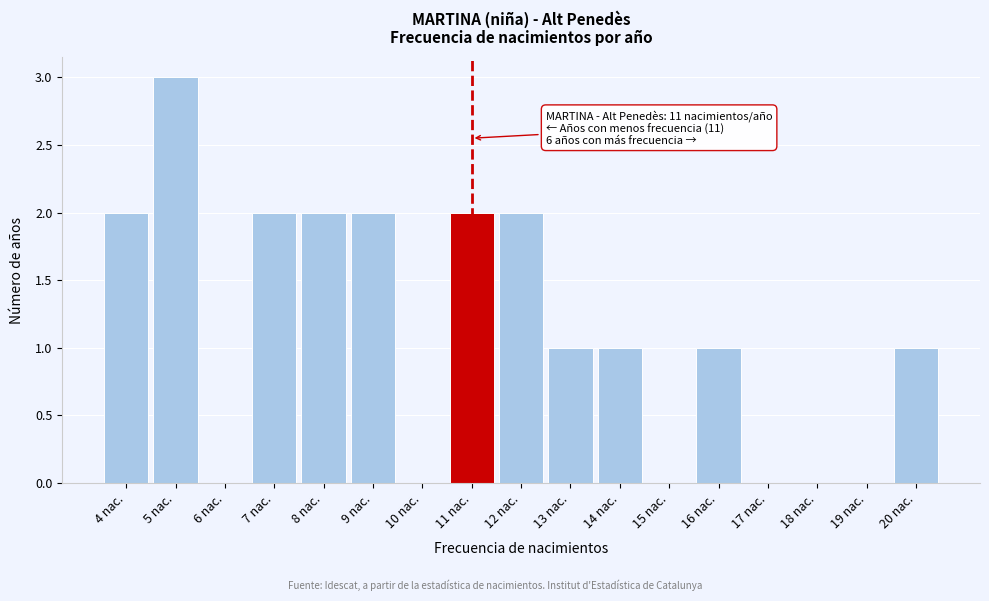

Over which range of the x-axis is the bar tallest?

4.5 to 5.5